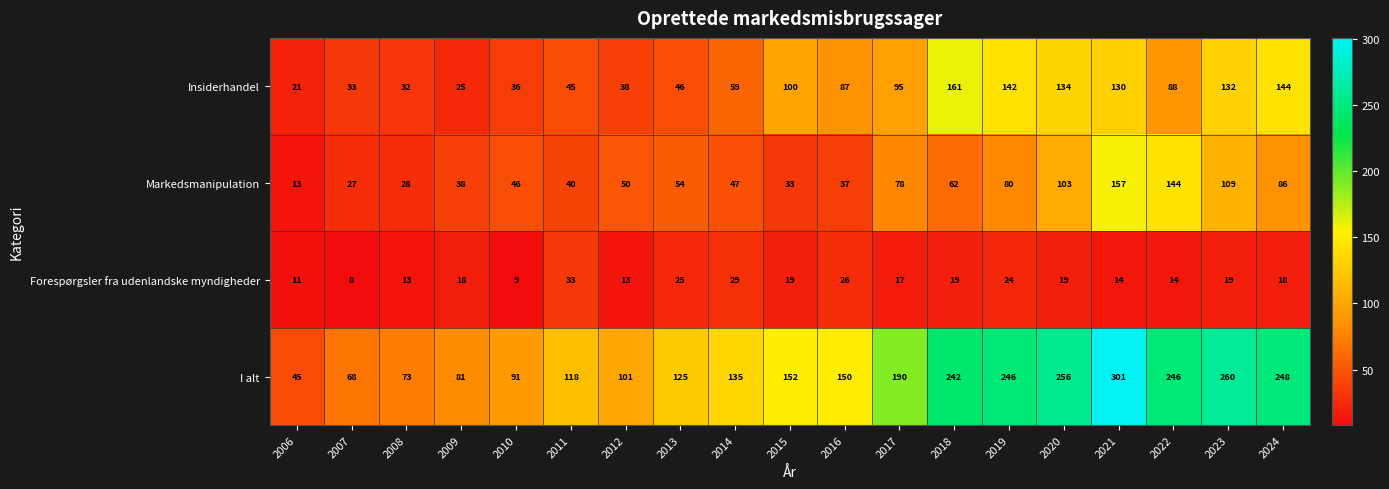

What is the total value across all series at 2019?

492